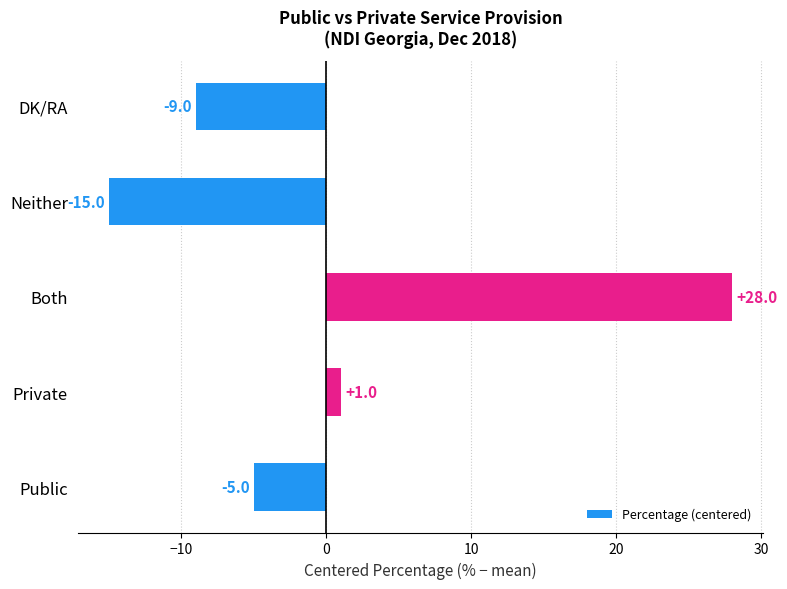

Rank the categories by value from lowest to highest.

Neither, DK/RA, Public, Private, Both